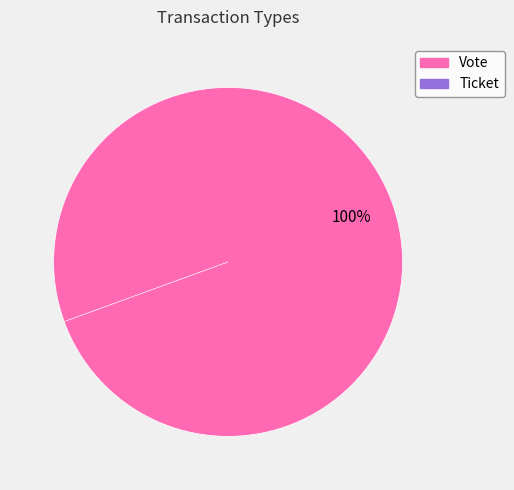

Is there a majority slice in this chart?

Yes